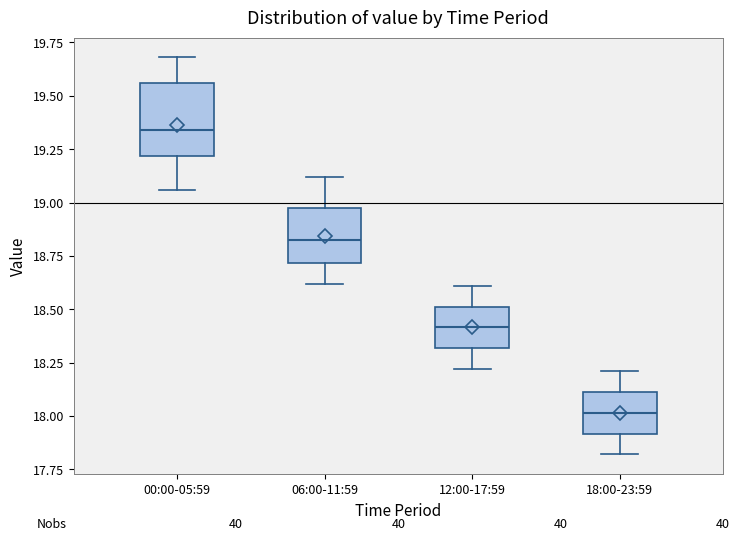

Which box's median line is the highest?

00:00-05:59